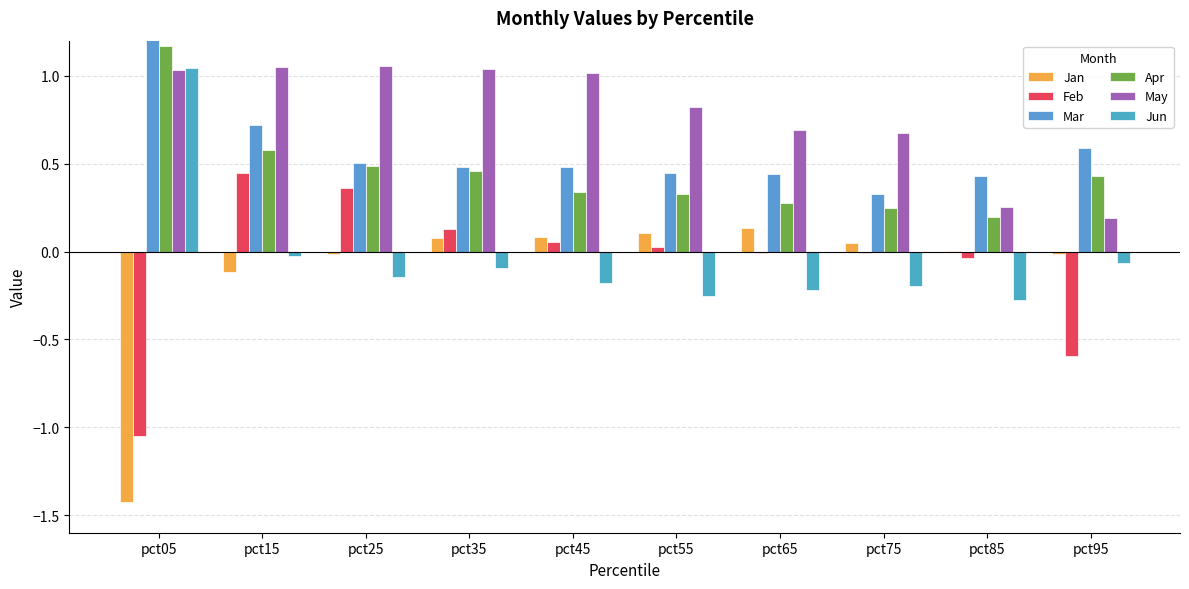

What is the difference between the maximum and second lowest values in the Apr series?

0.9